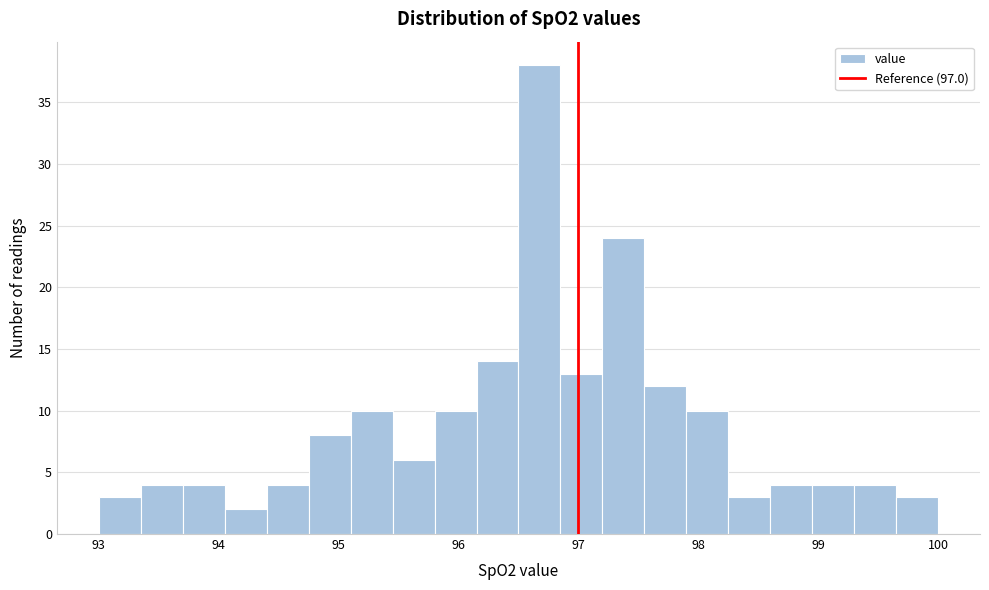

Around what value on the x-axis is the tallest bar? Give the approximate position of its centre, as read against the axis.

96.7